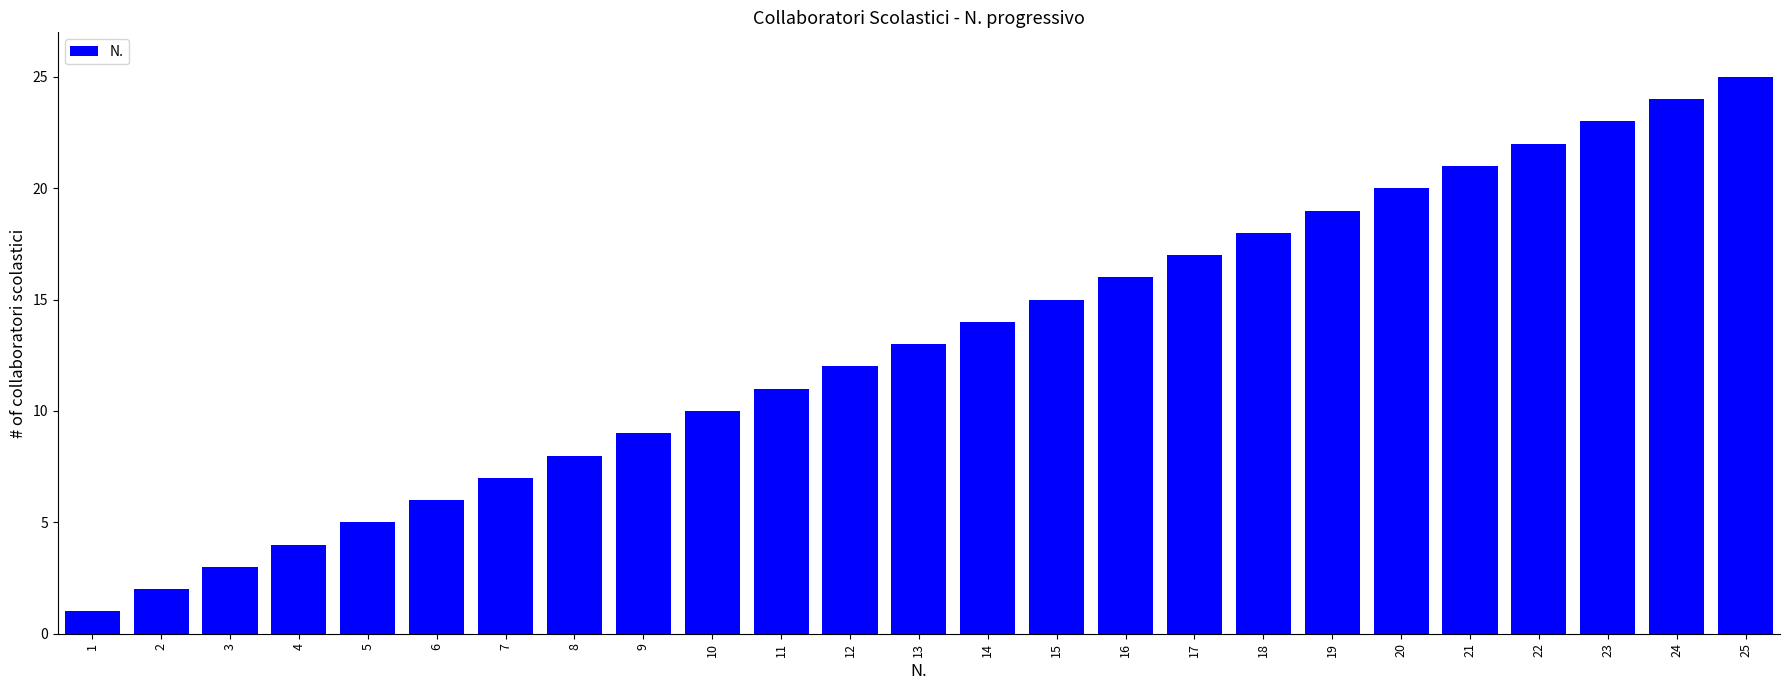

Rank the categories by value from highest to lowest.

25, 24, 23, 22, 21, 20, 19, 18, 17, 16, 15, 14, 13, 12, 11, 10, 9, 8, 7, 6, 5, 4, 3, 2, 1